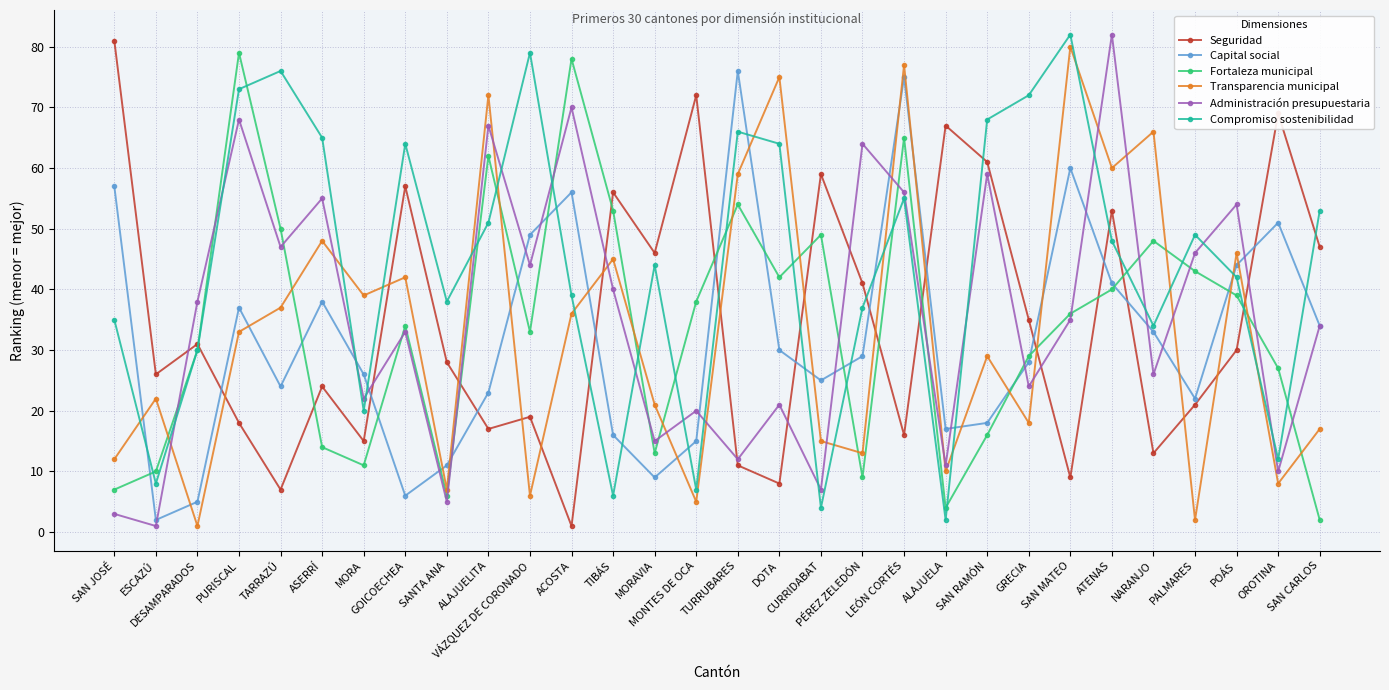

What is the total value across all series at ALAJUELITA?

292